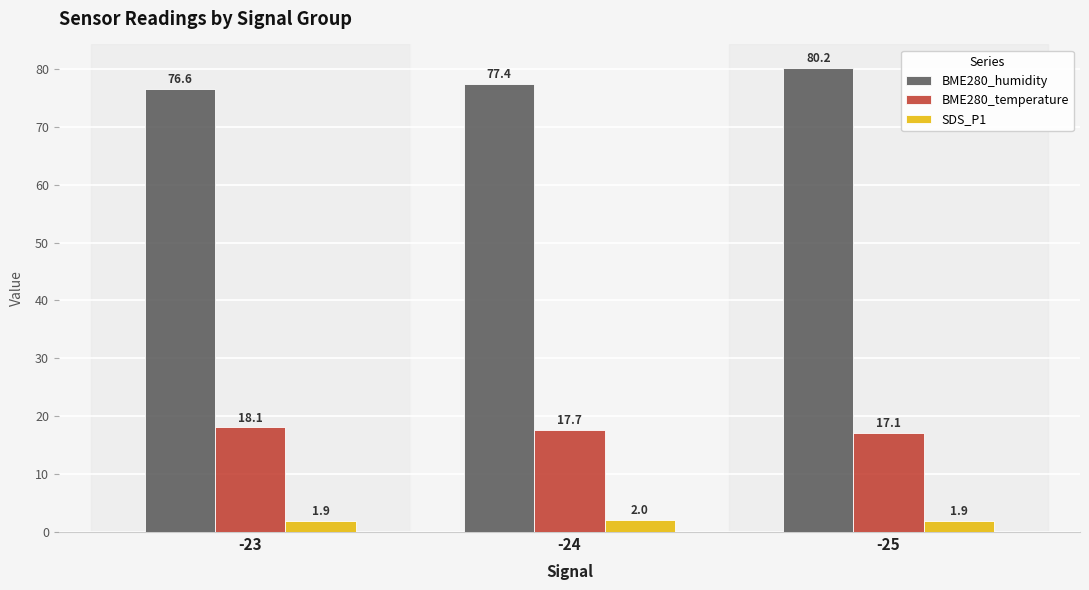

What is the minimum value shown in the chart?

1.9